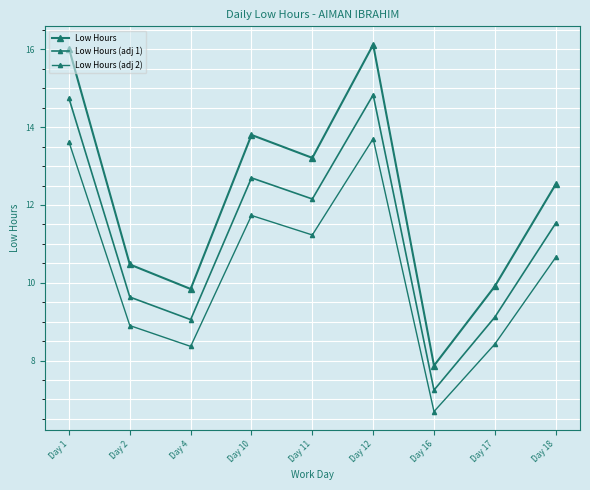

What is the value of the Low Hours point at the 2nd from the left?

10.5